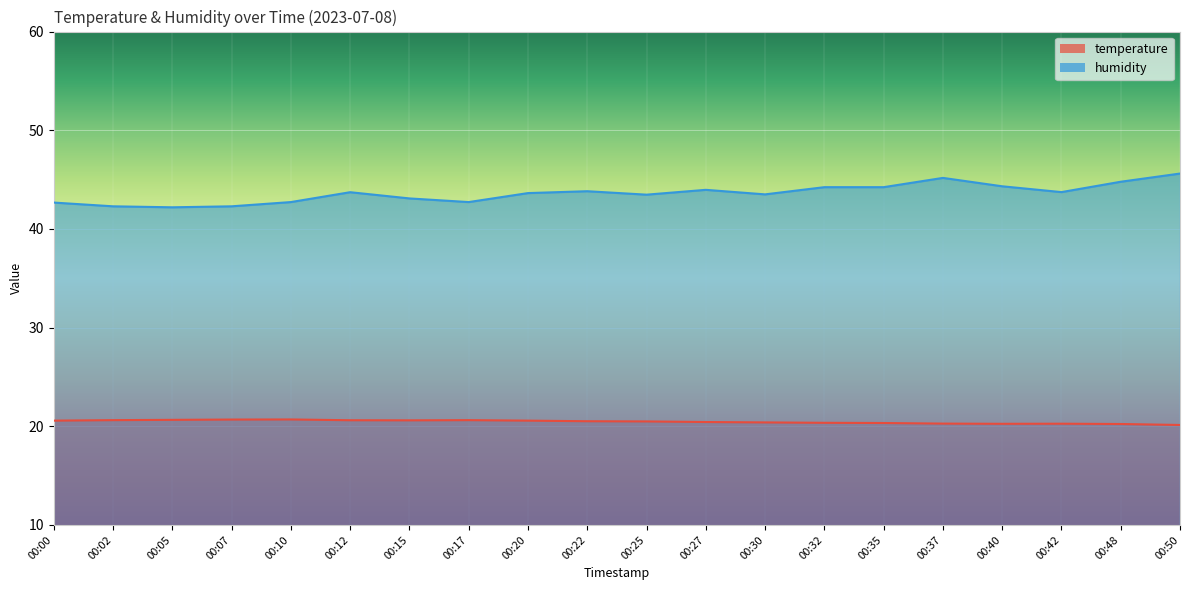

What are all the series names shown in the legend?

temperature, humidity